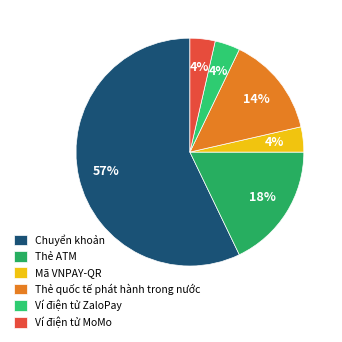

Is it true that Mã VNPAY-QR is 4% of the pie?

True